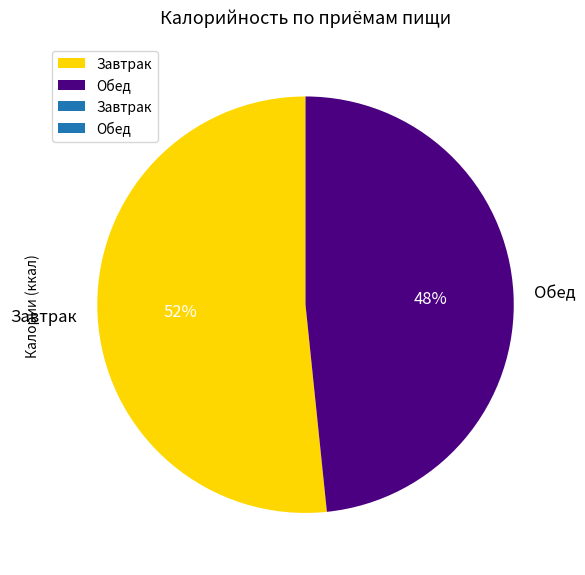

Which slice is the largest?

Завтрак